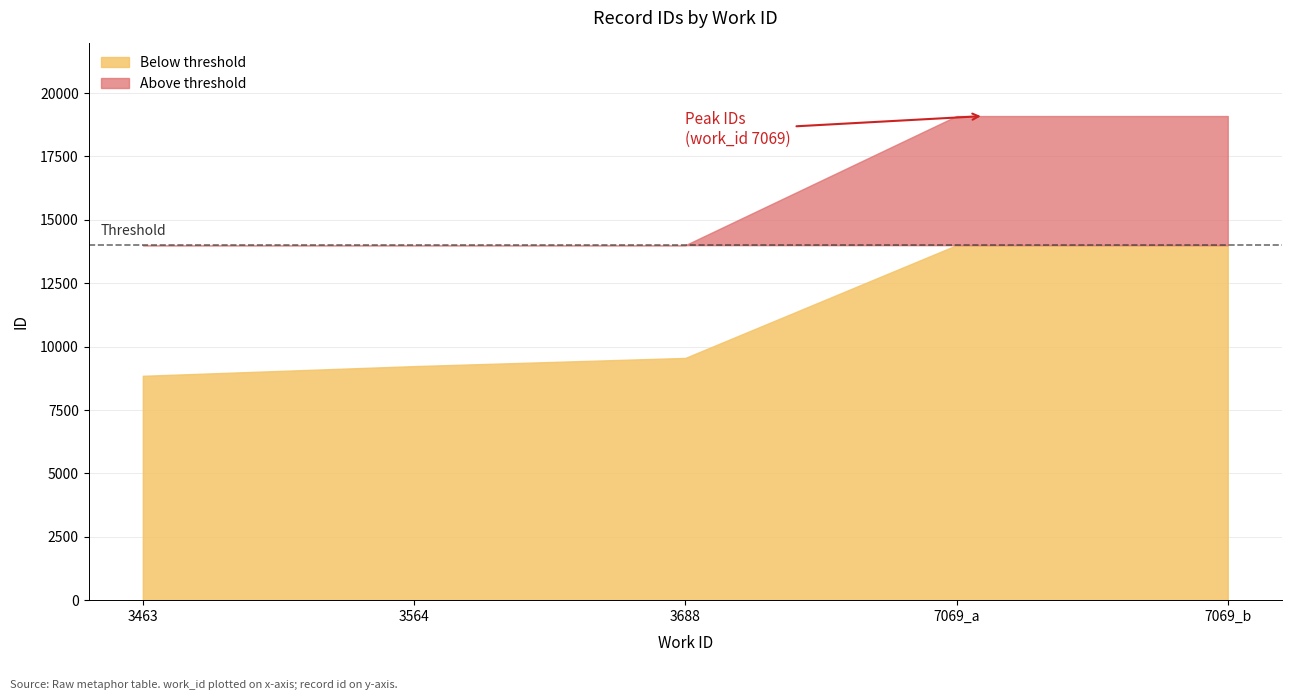

List the labels in order of value, largest first.

7069_b, 7069_a, 3688, 3564, 3463